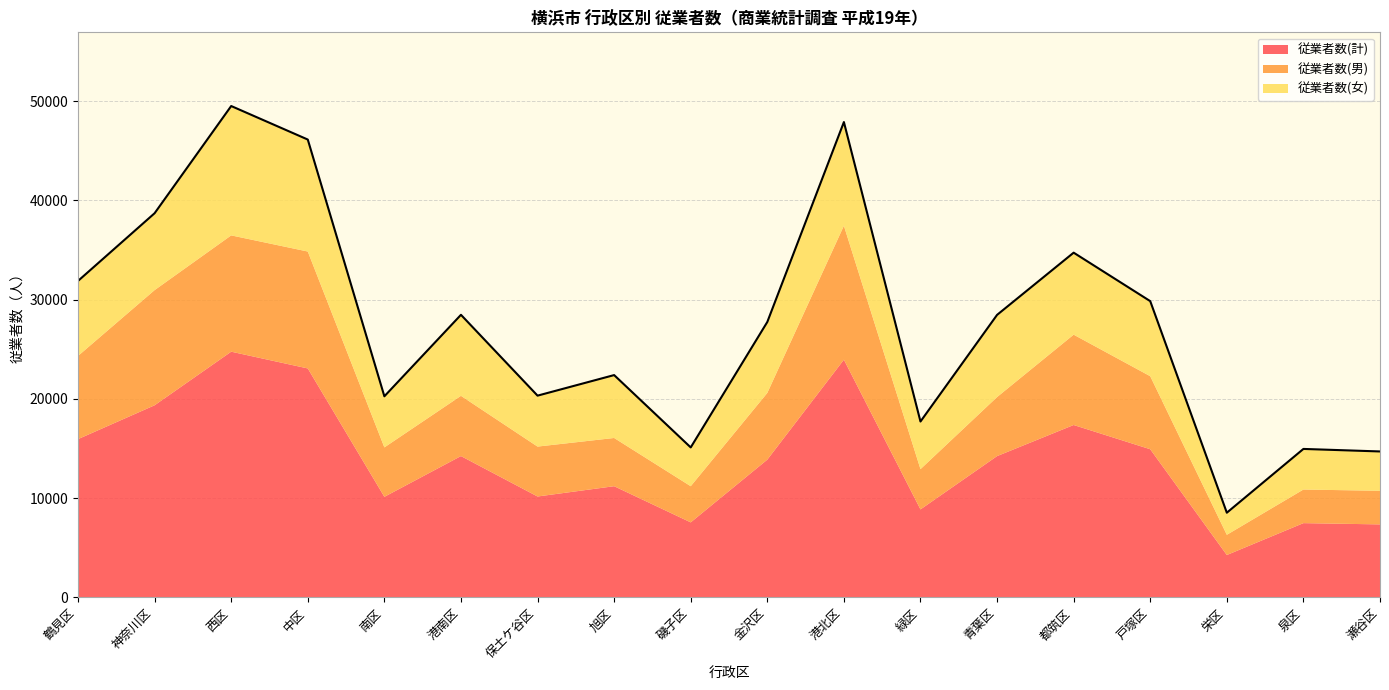

The value of 従業者数(男) at 港南区 is 8925. True or false?

False